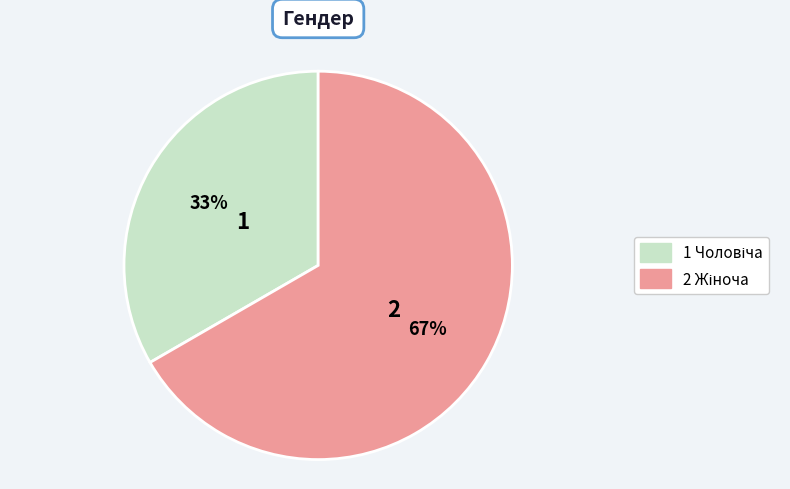

To the nearest percent, what is the average slice percentage?

50%